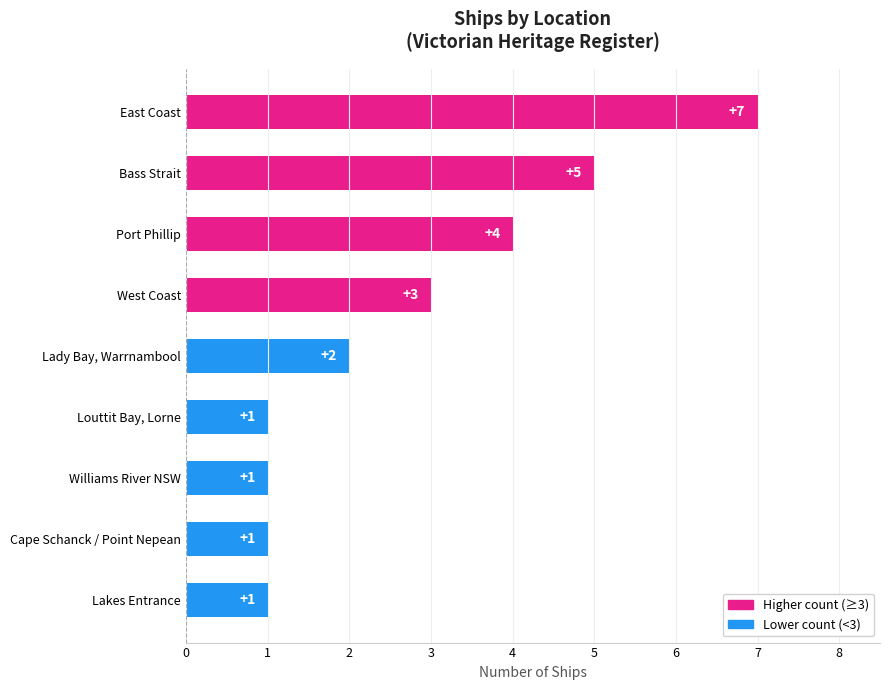

The chart shows a value of 2 at Lady Bay, Warrnambool. True or false?

True